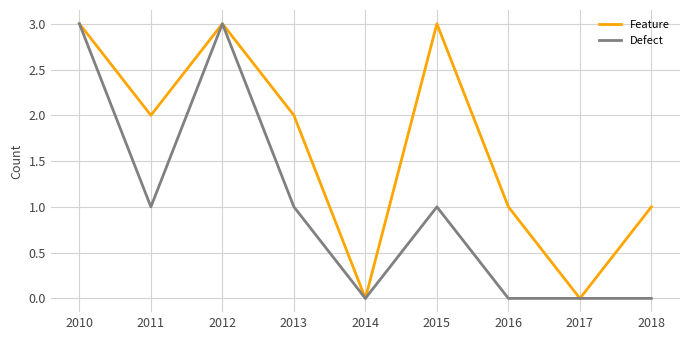

What is the maximum value shown in the chart?

3